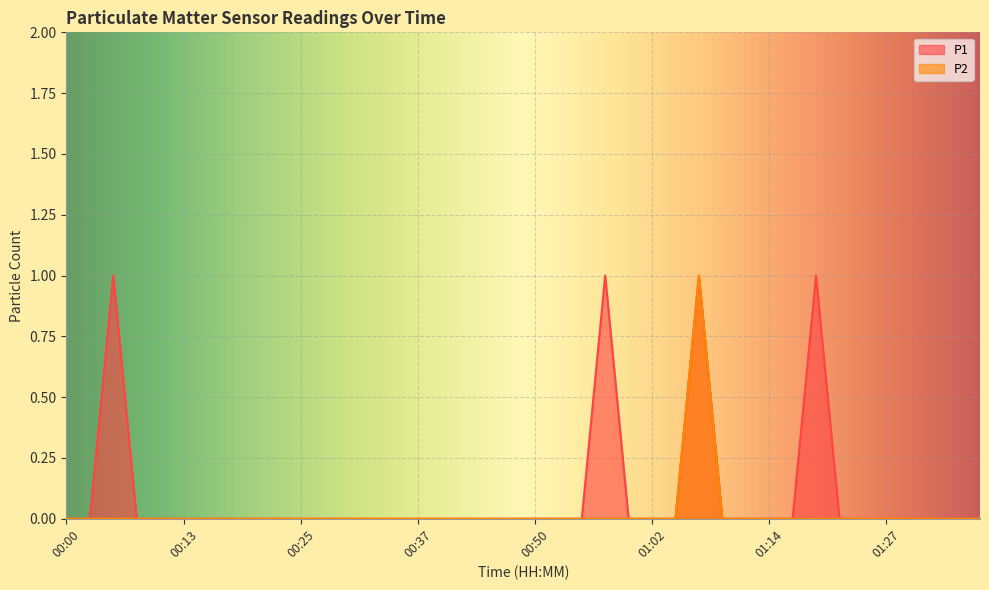

How many P1 values are between 0 and 1?

40